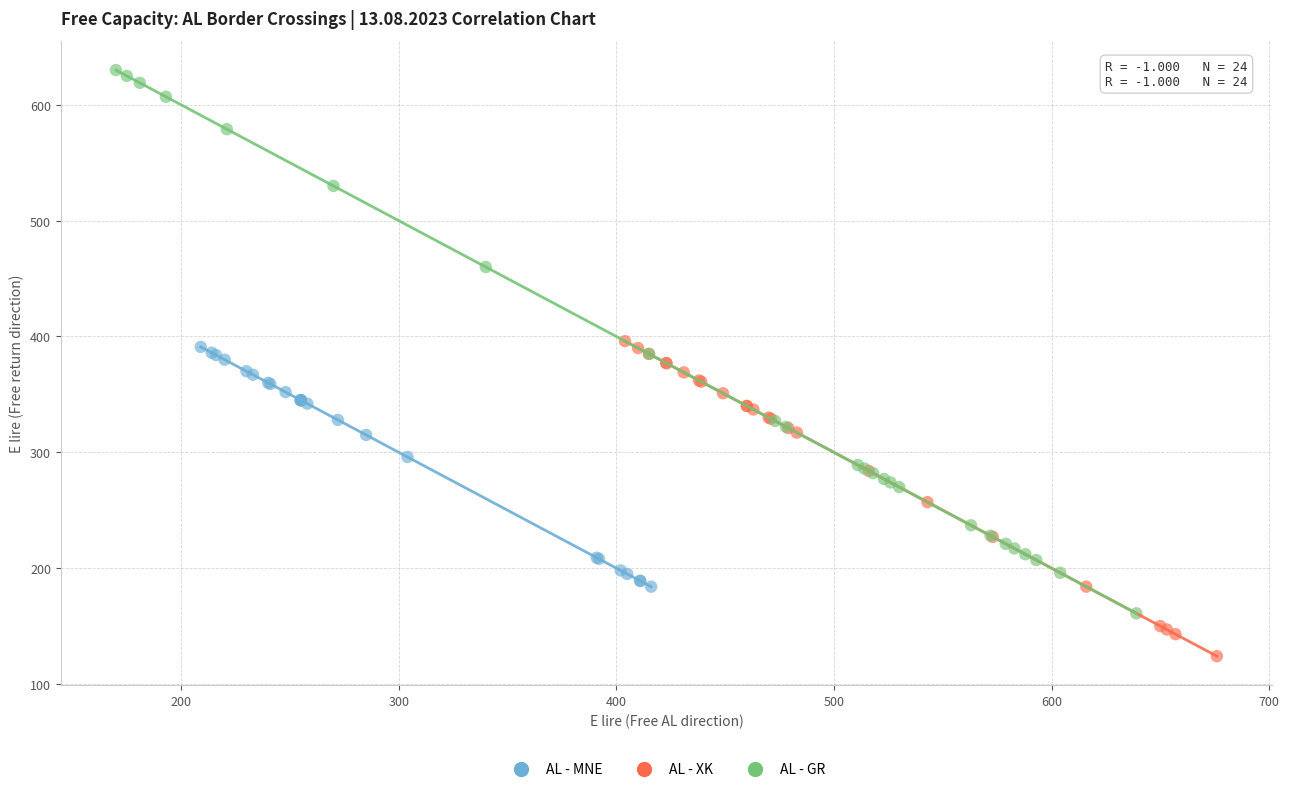

Which series reaches the maximum Y coordinate?

AL - GR